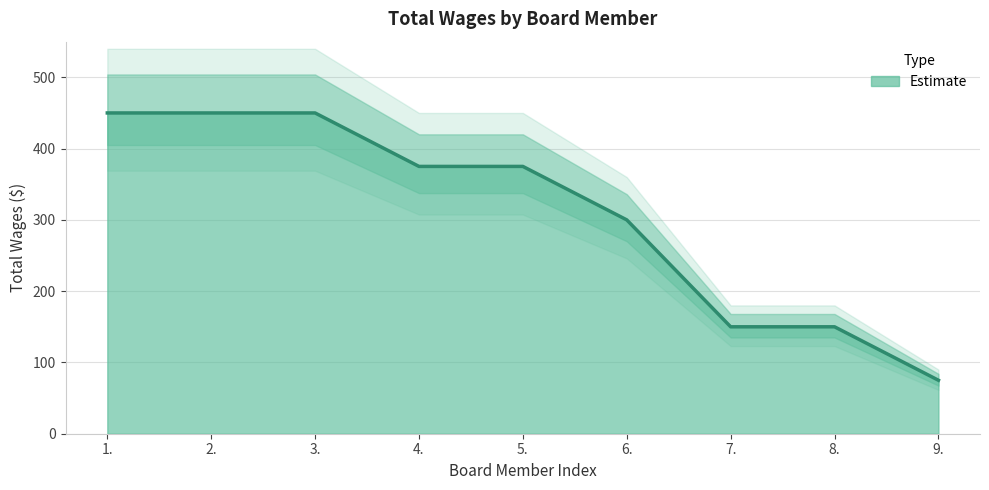

The chart shows a value of 648 at 5.. True or false?

False